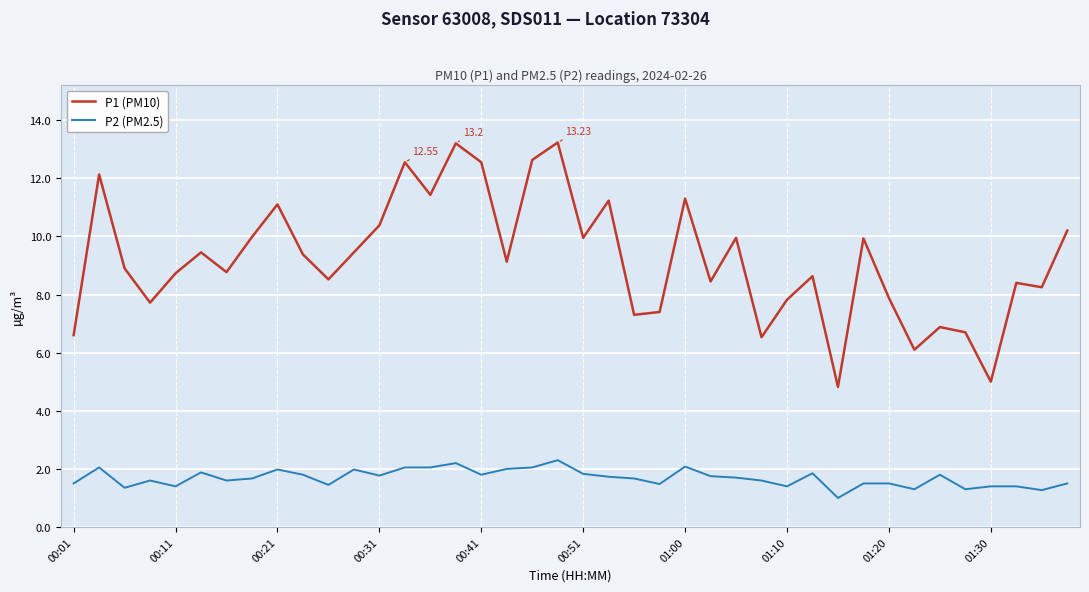

What is the sum of all P2 (PM2.5) values?

67.5